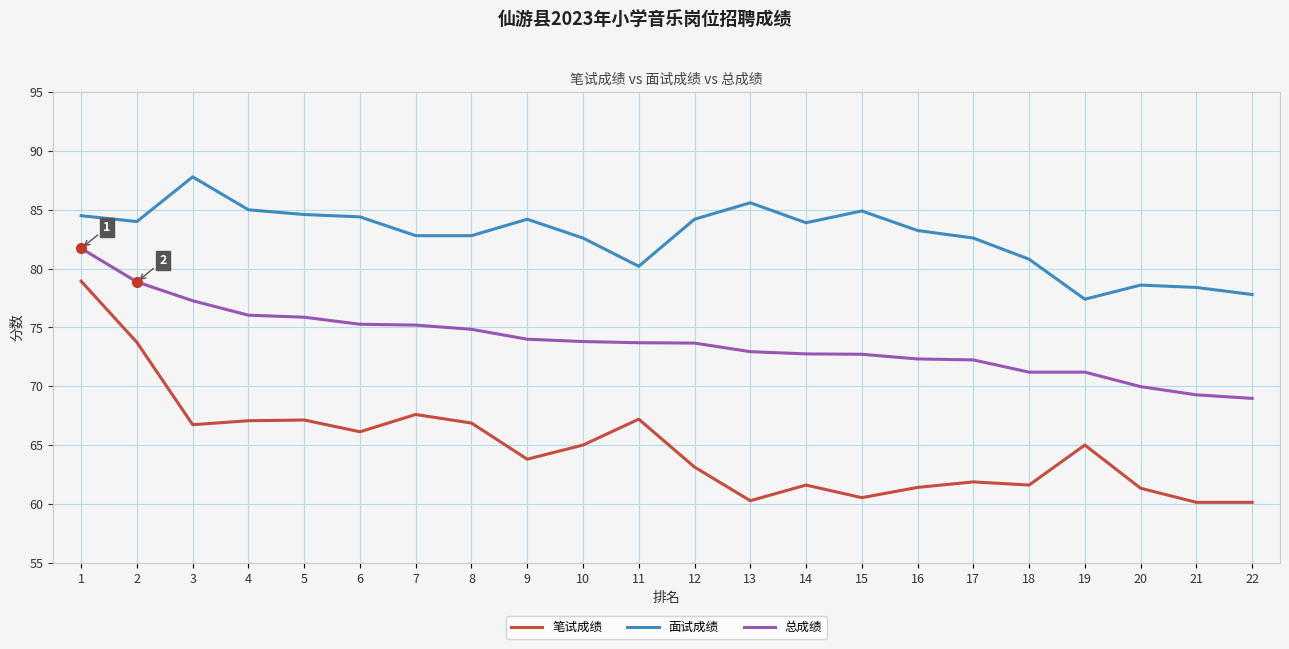

True or false: 笔试成绩 and 总成绩 cross at least once.

False